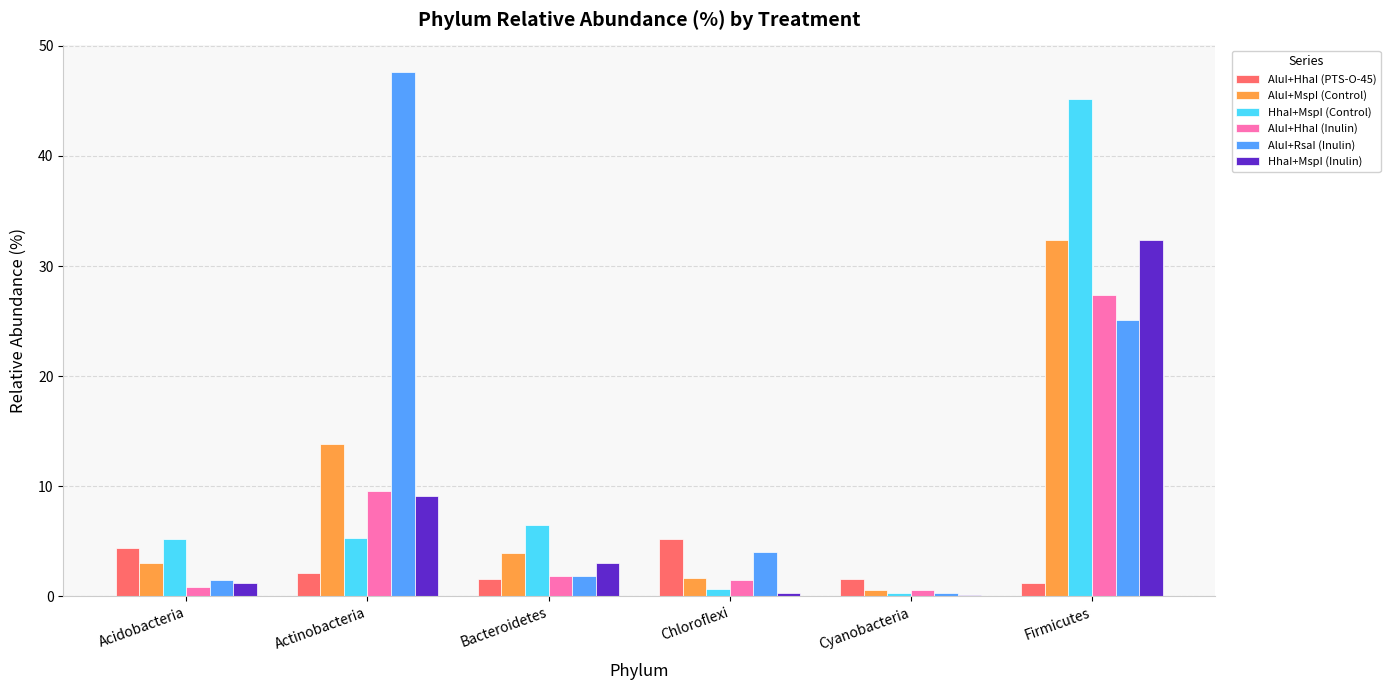

True or false: HhaI+MspI (Control) has a value of 8.2 at Acidobacteria.

False